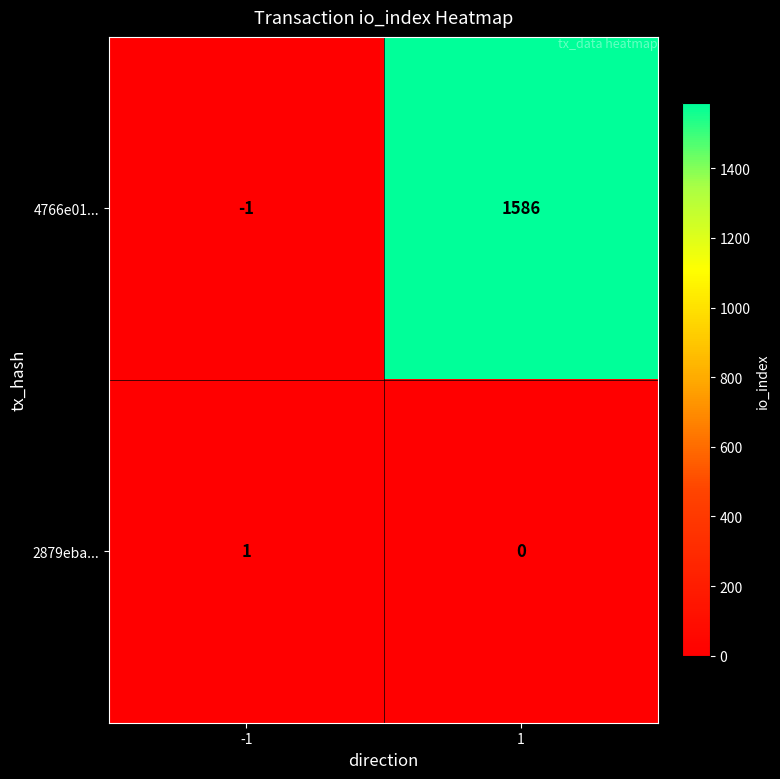

Which series has the largest total across all categories?

4766e01...